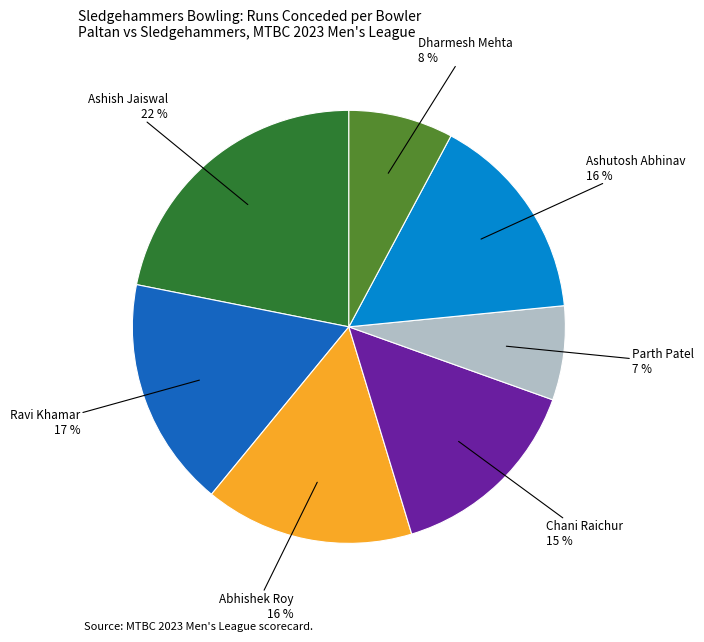

Which category has the smallest portion of the pie?

Parth Patel